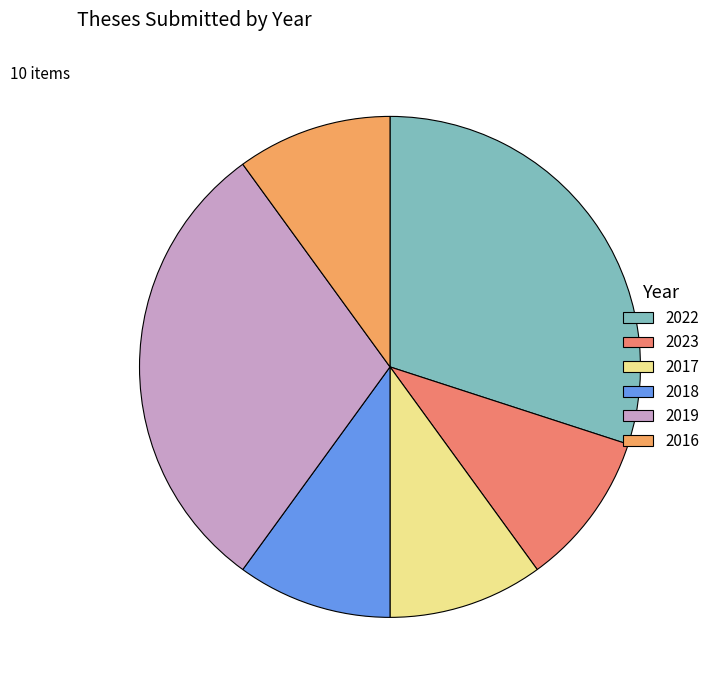

What is the smallest slice in the pie chart?

2023